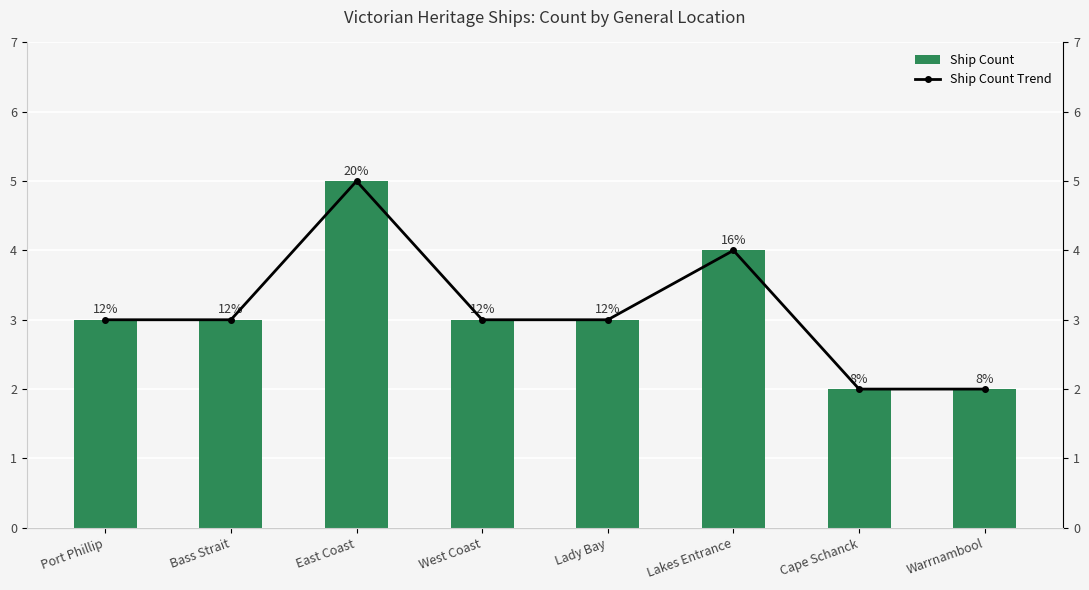

What position from the right is West Coast?

5